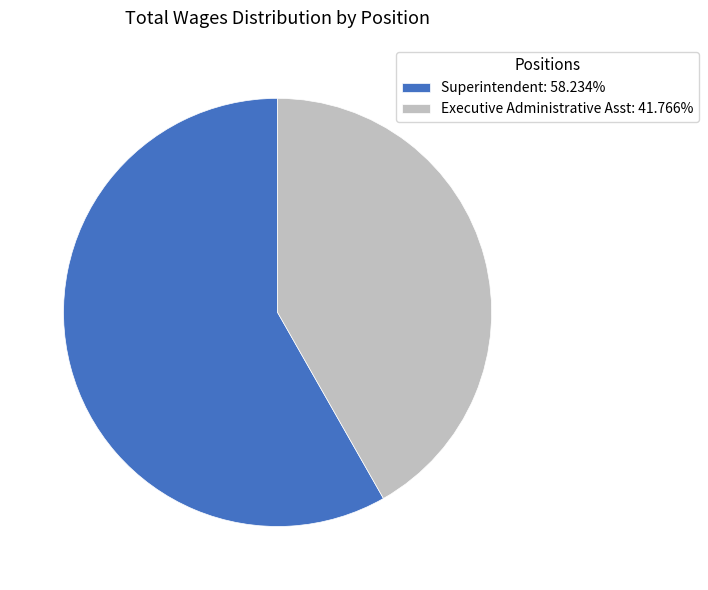

Is Superintendent the majority of the pie?

Yes